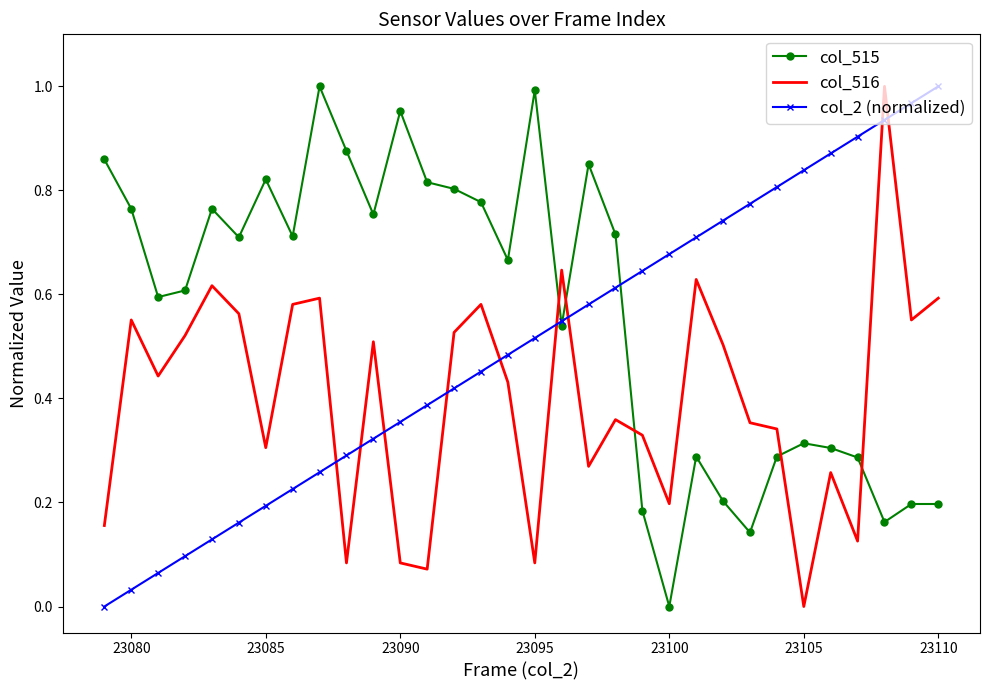

List the series in order of their overall mean, highest first.

col_515, col_2 (normalized), col_516